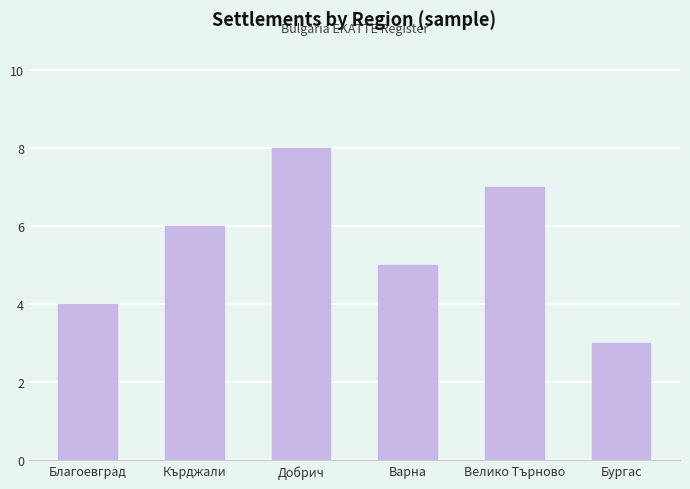

How many bars are there in total?

6